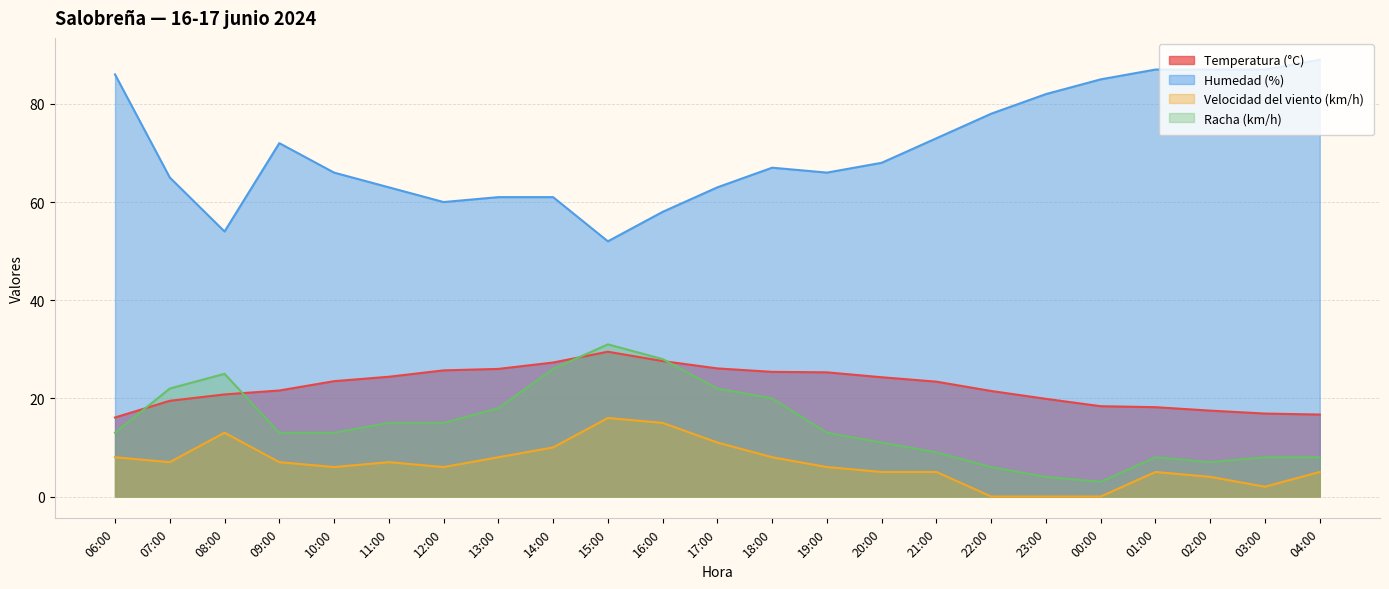

What is the total value across all series at 03:00?

113.9